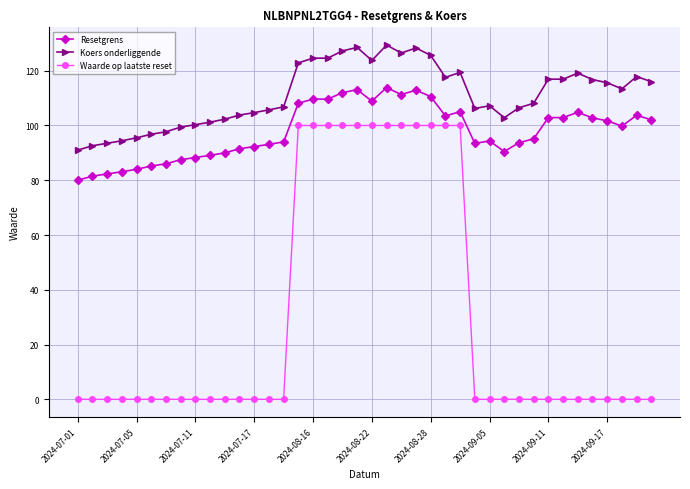

What is the difference between the maximum and second lowest values in the Waarde op laatste reset series?

100.0